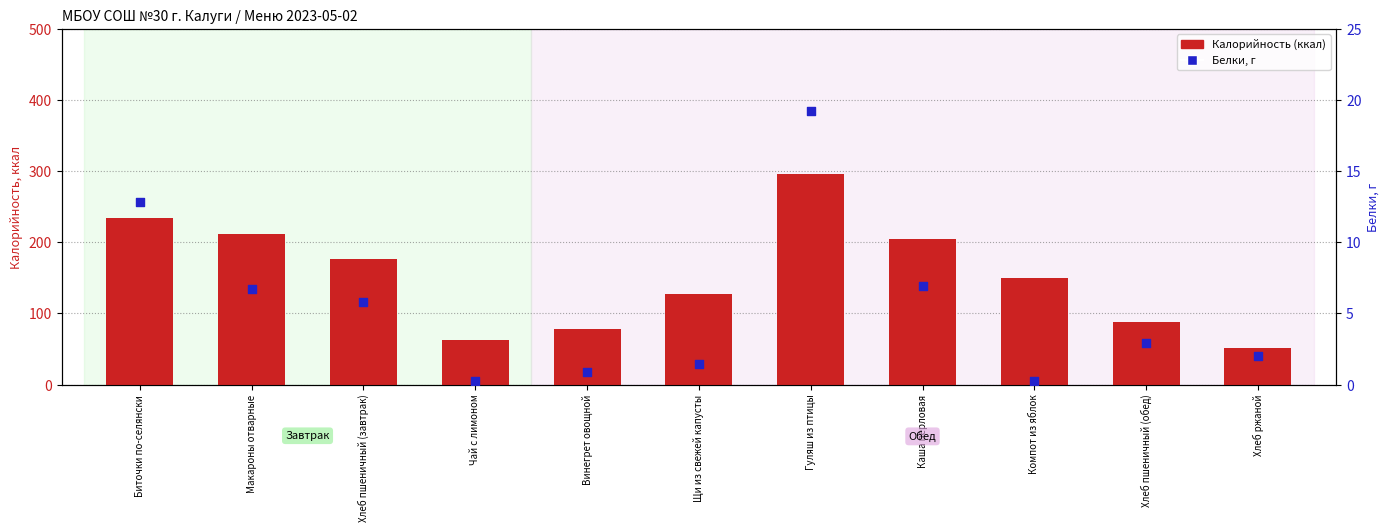

At how many categories does at least one series exceed 200?

4